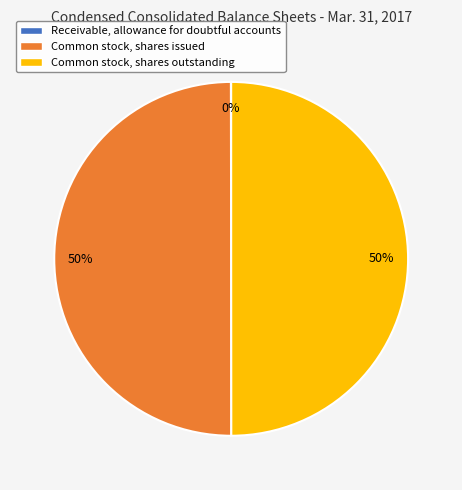

To the nearest percent, what is the difference between the largest and smallest slice percentages?

50%